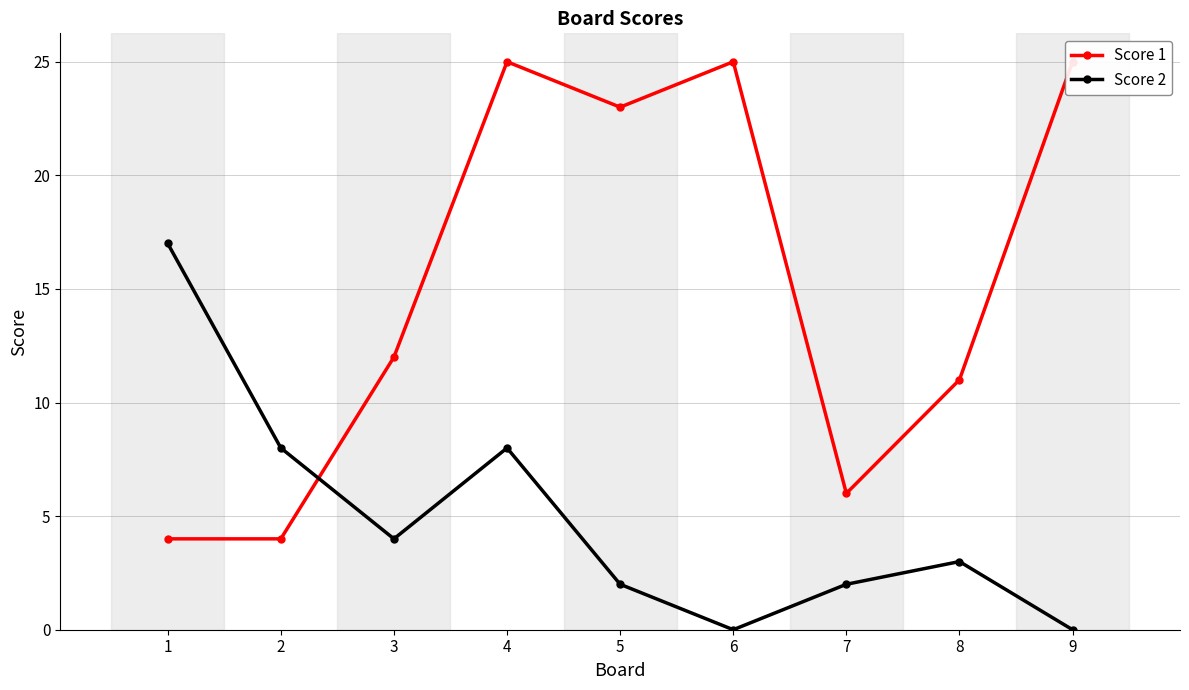

Reading left to right, transcribe all the data shown in this chart.

Score 1: 4	4	12	25	23	25	6	11	25
Score 2: 17	8	4	8	2	0	2	3	0